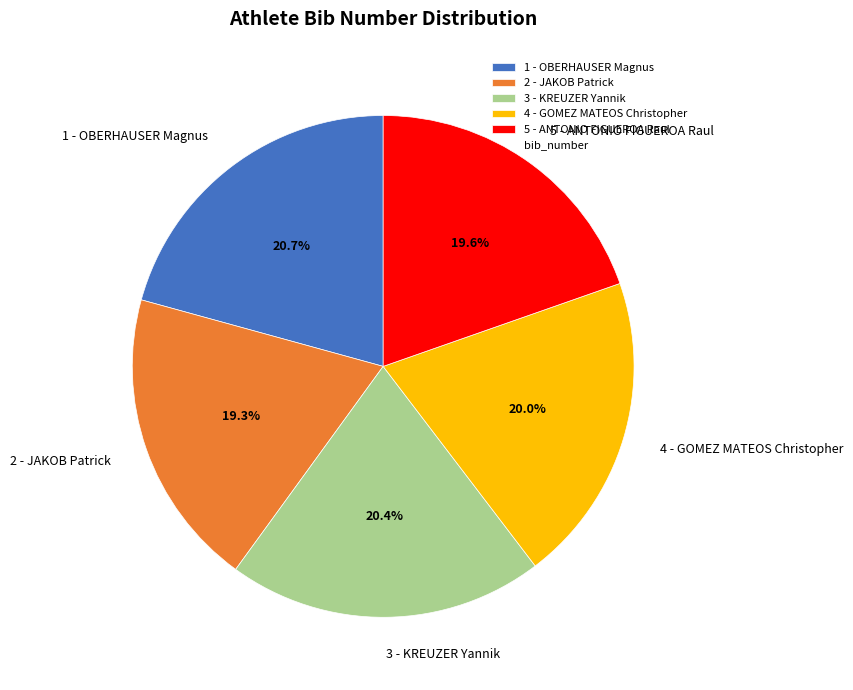

Approximately how many times larger is the value at 2 - JAKOB Patrick compared to 4 - GOMEZ MATEOS Christopher?

1.0